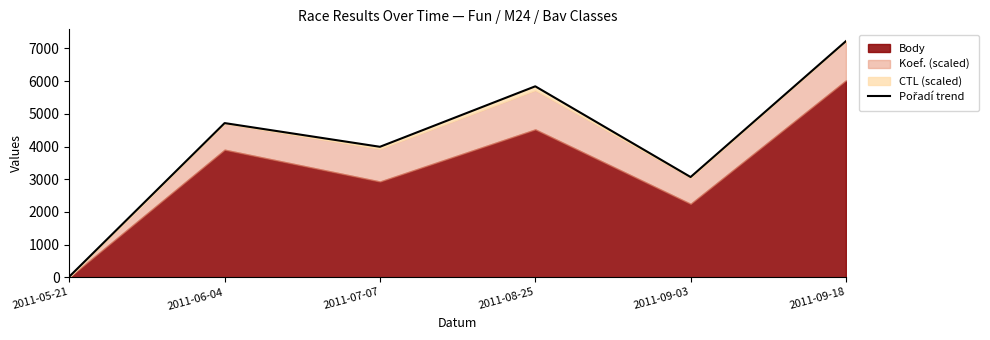

True or false: the data shows 5822.7 at 2011-07-07.

False